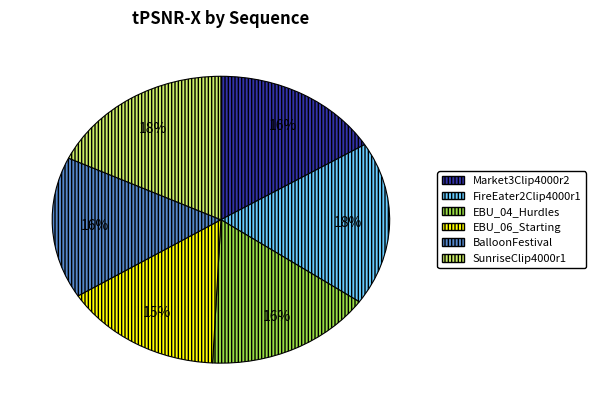

Combined, do Market3Clip4000r2 and EBU_04_Hurdles account for over 50%?

No